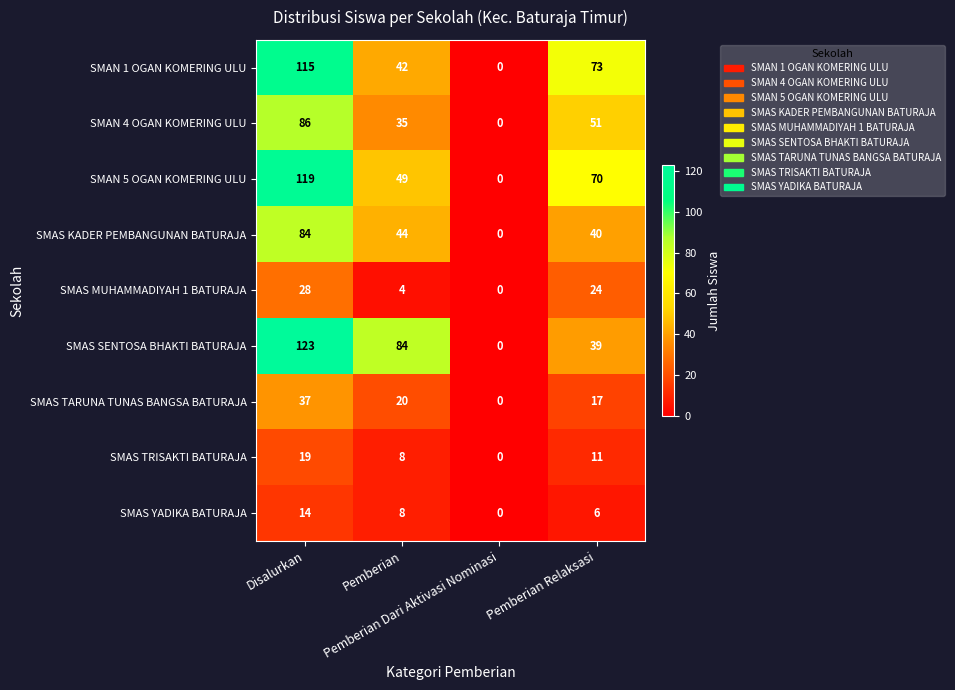

Which series has the largest range (max minus min)?

SMAS SENTOSA BHAKTI BATURAJA